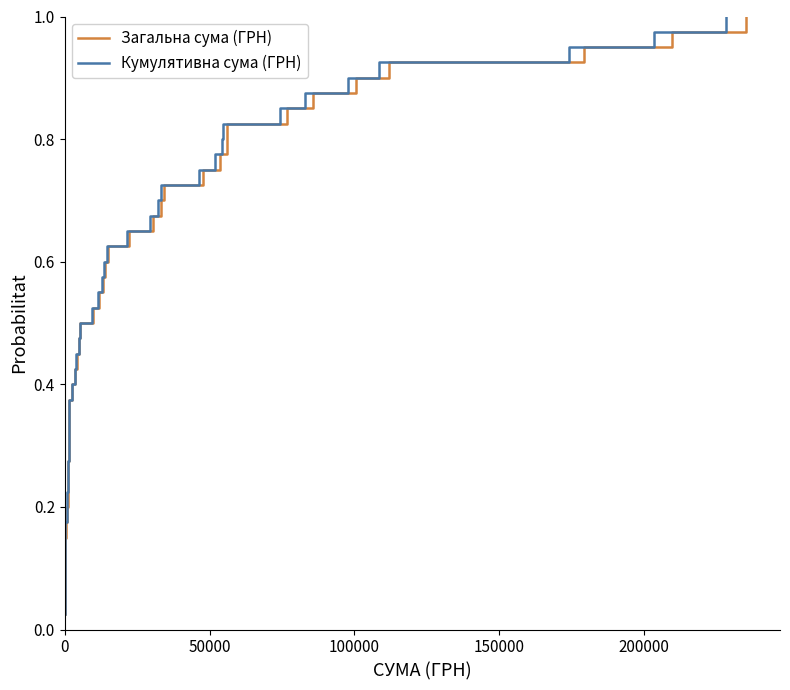

True or false: Кумулятивна сума (ГРН) and Загальна сума (ГРН) cross at least once.

False